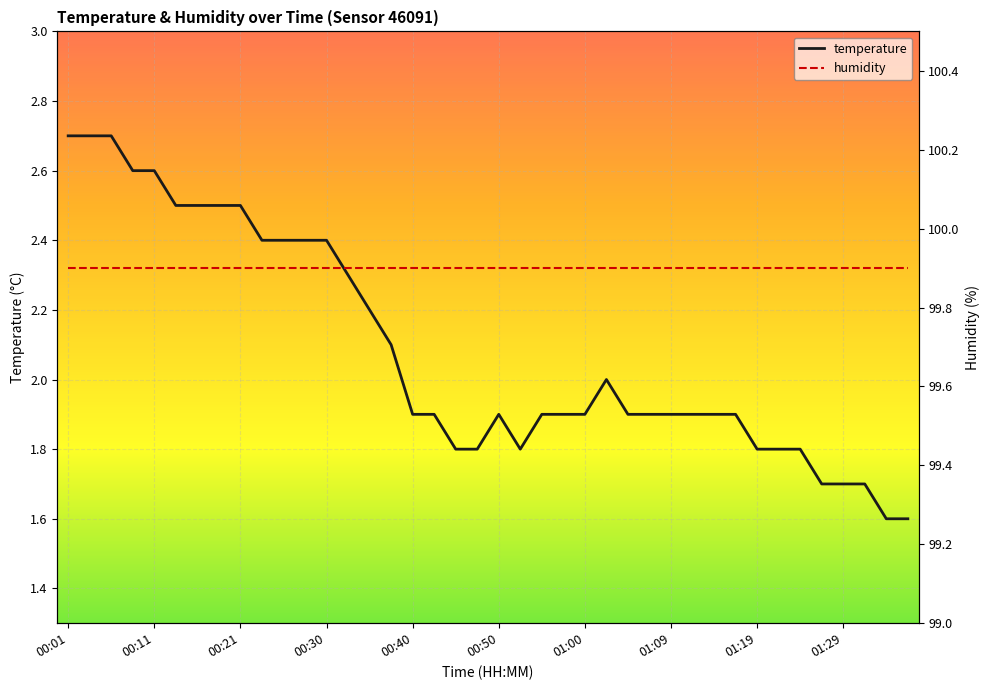

Which category has the highest value in the humidity series?

00:01